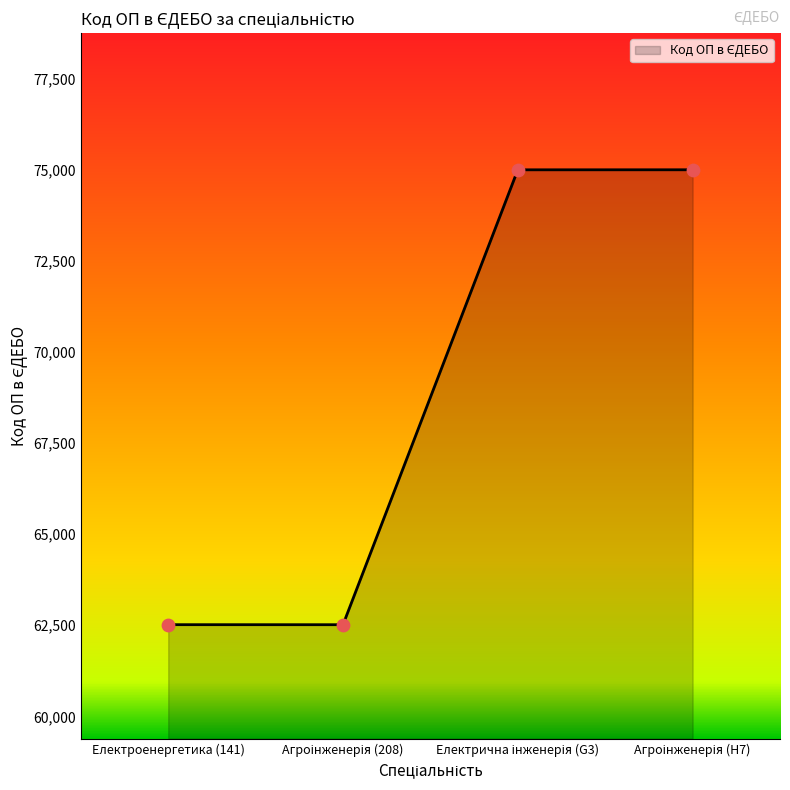

True or false: there are more than 2 points higher than both neighbors.

False